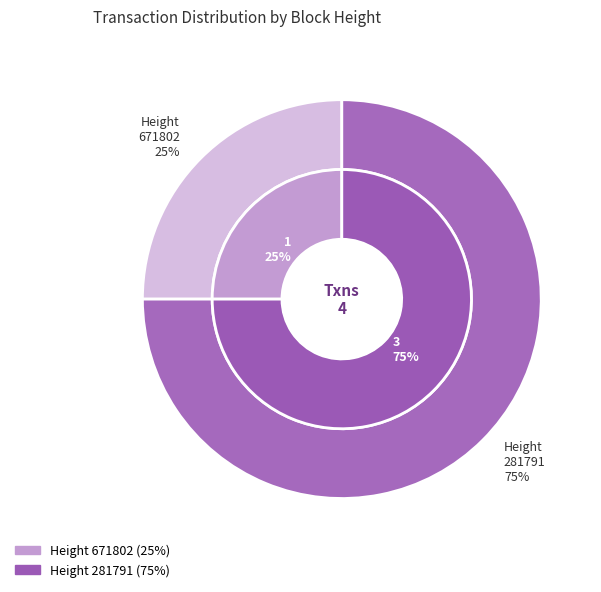

How much of the chart is everything except 671802?

75.0%